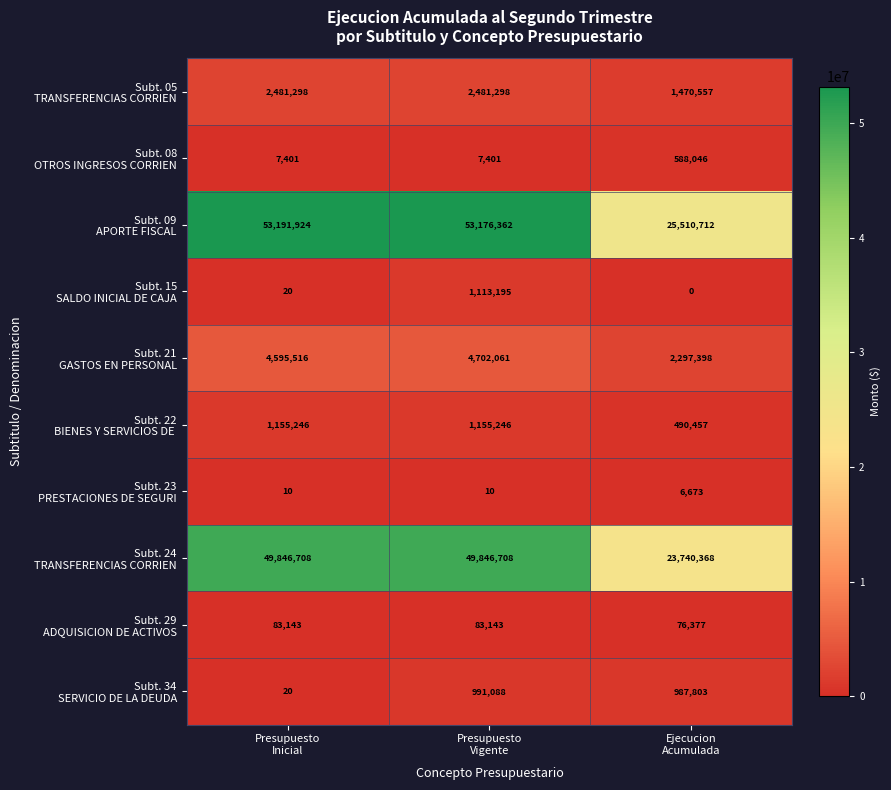

At how many categories does at least one series exceed 50883127?

2